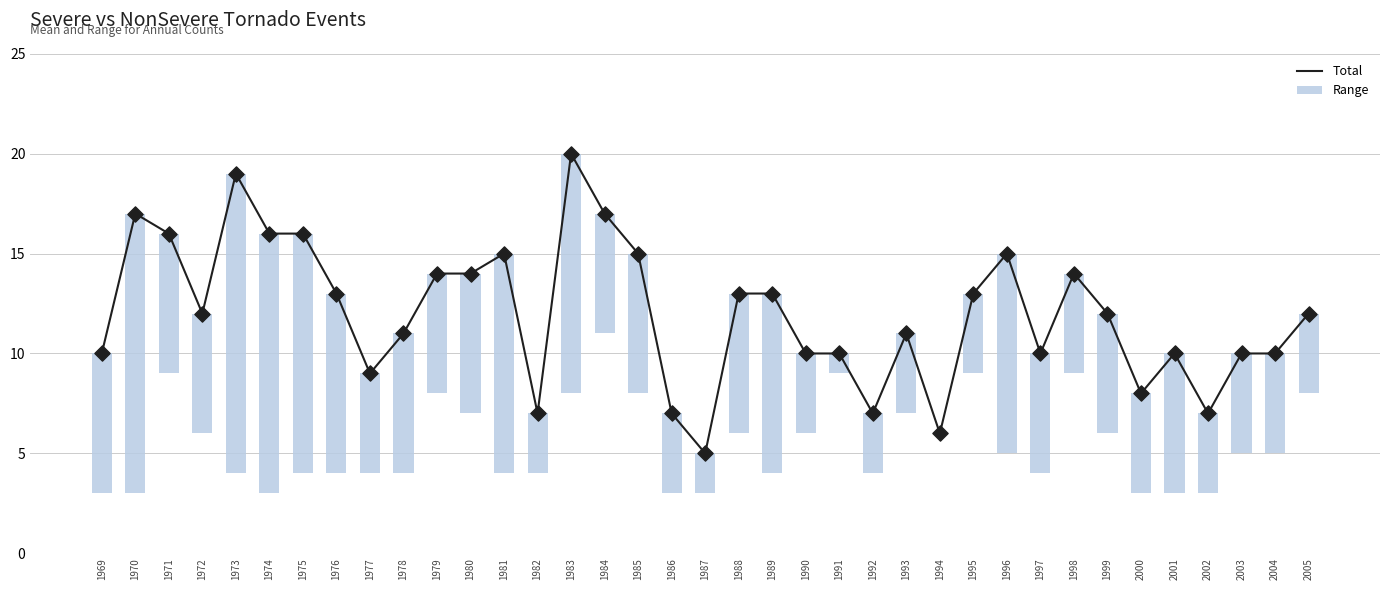

Between 1980 and 1975, which is larger?

1975